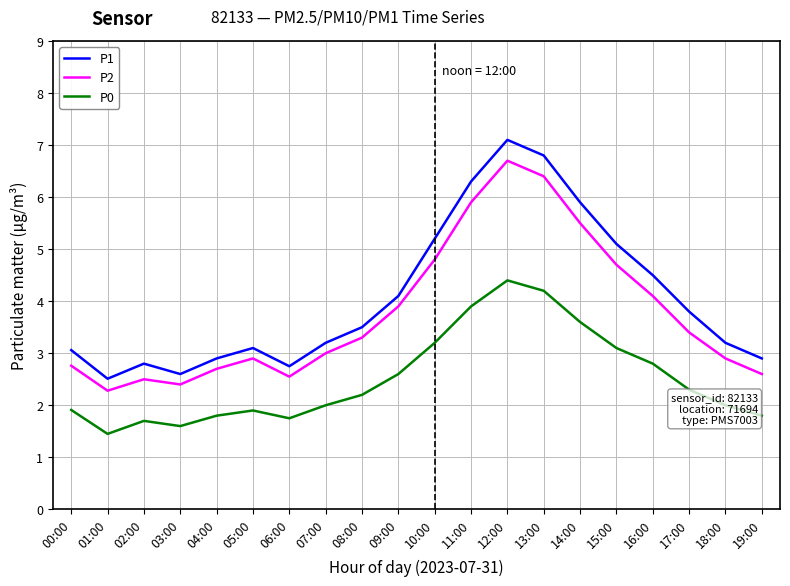

What is the approximate value of P2 at 08:00?

3.3